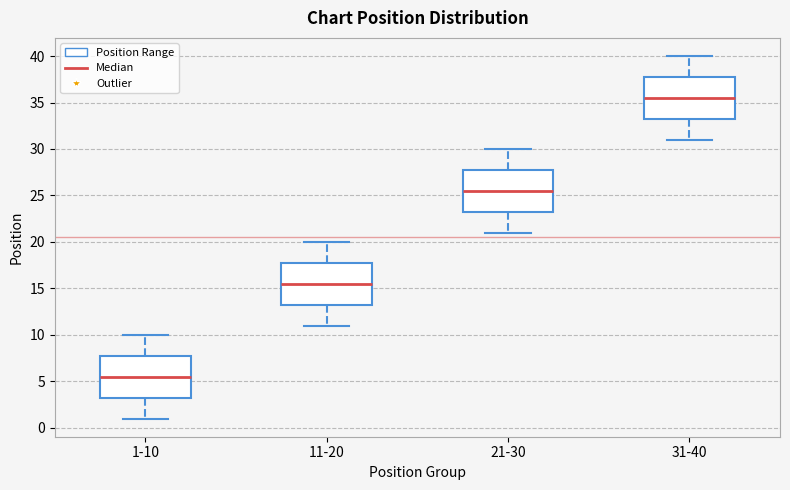

Reading left to right, read every box against the y-axis: the position of its median line, the range the box covers, and the ends of its whiskers. The values are not printed on the chart, so give them approximately, as read against the axis.

1-10: median 5.5, box 3.5 to 8.0, whiskers 1.0 to 10.0
11-20: median 15.5, box 13.5 to 18.0, whiskers 11.0 to 20.0
21-30: median 25.5, box 23.5 to 28.0, whiskers 21.0 to 30.0
31-40: median 35.5, box 33.5 to 38.0, whiskers 31.0 to 40.0